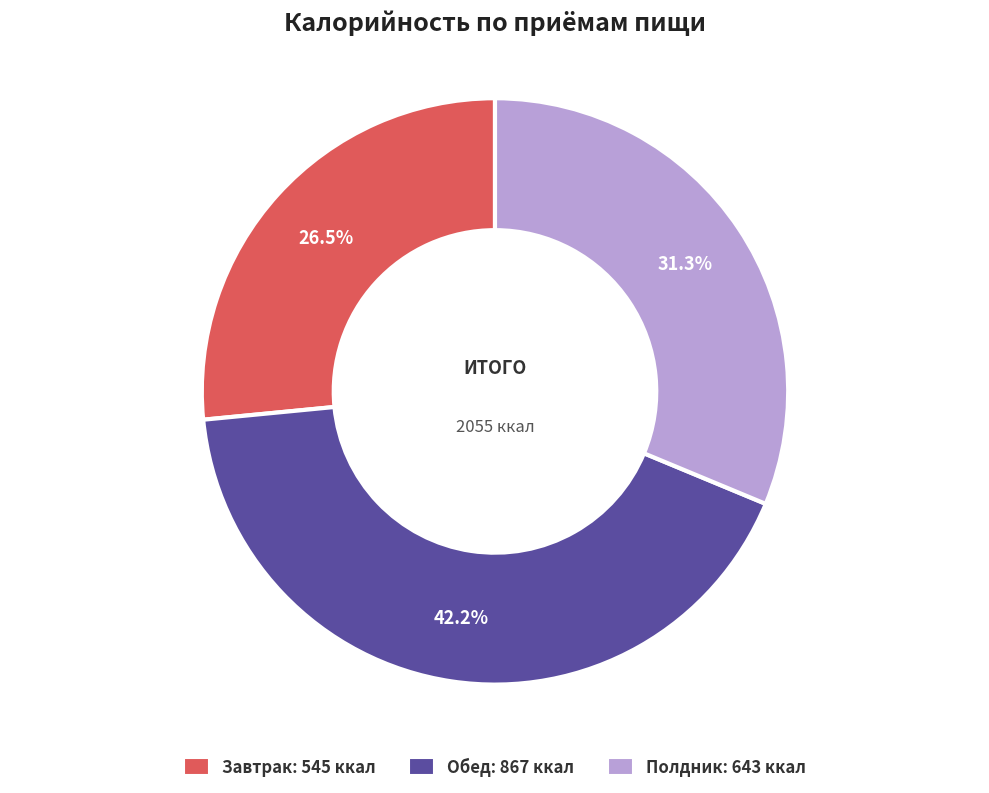

To the nearest percent, what is the difference between the Обед and Завтрак slice percentages?

16%